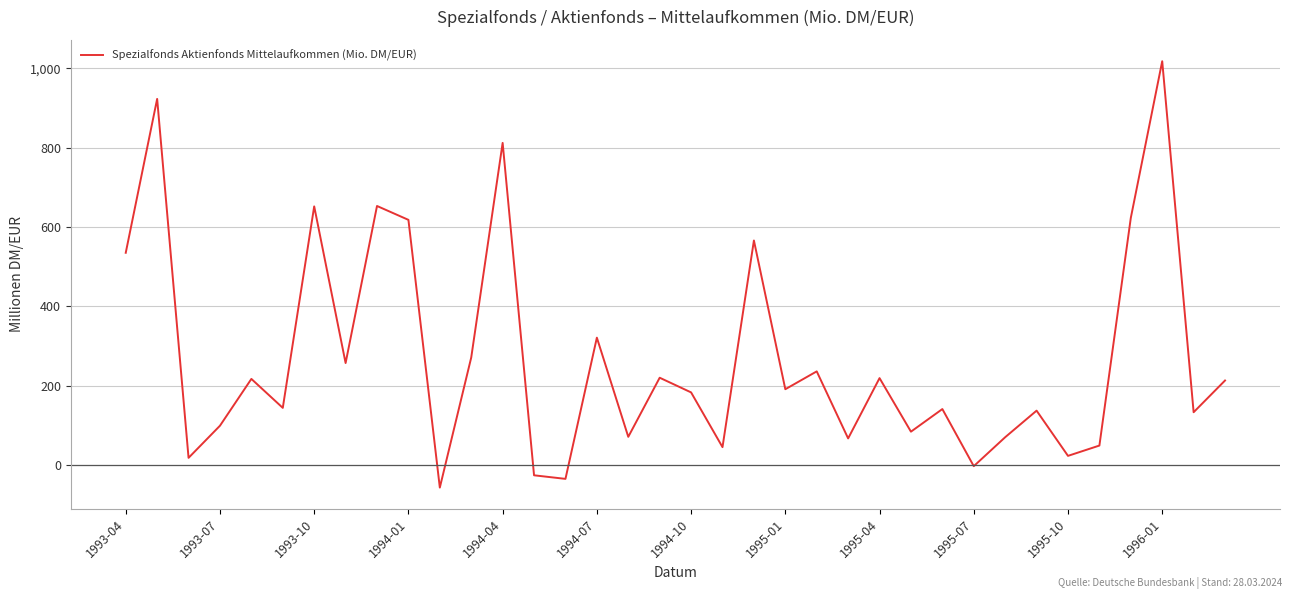

What is the greatest value displayed?

1018